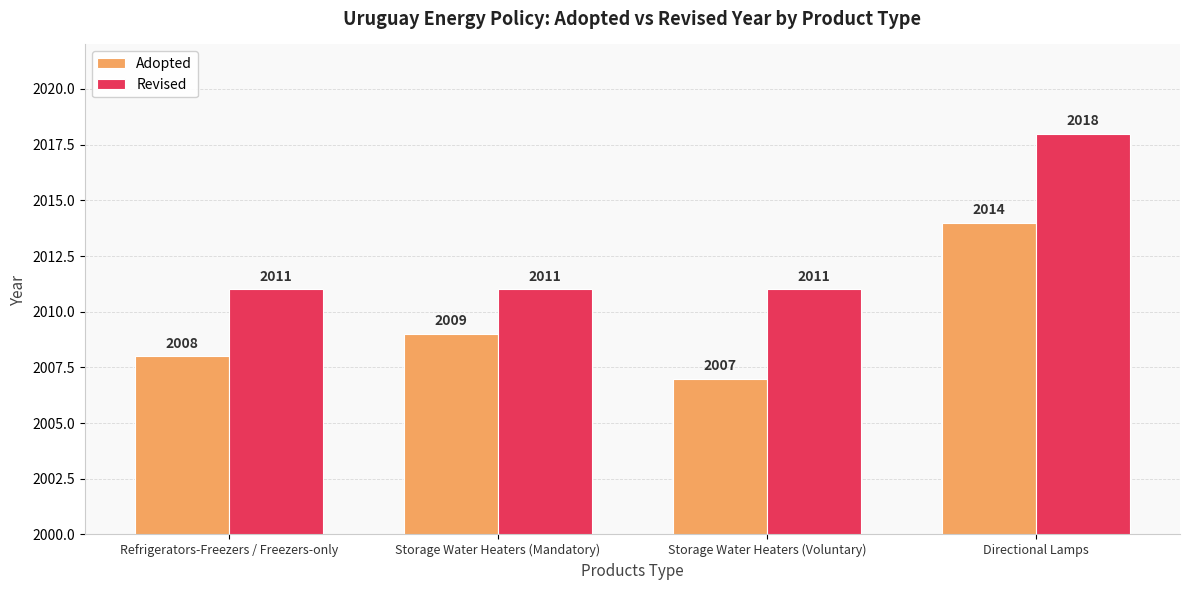

How many bars are there in total?

8